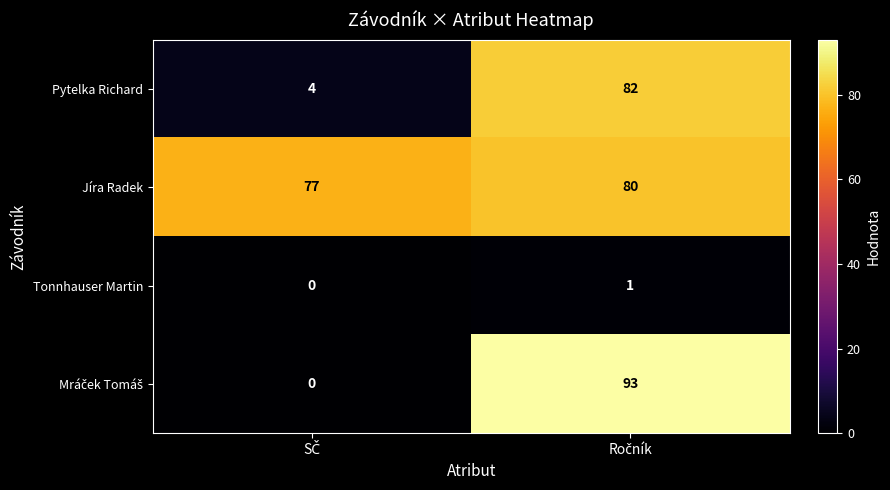

What is the sum of all Jíra Radek values?

157